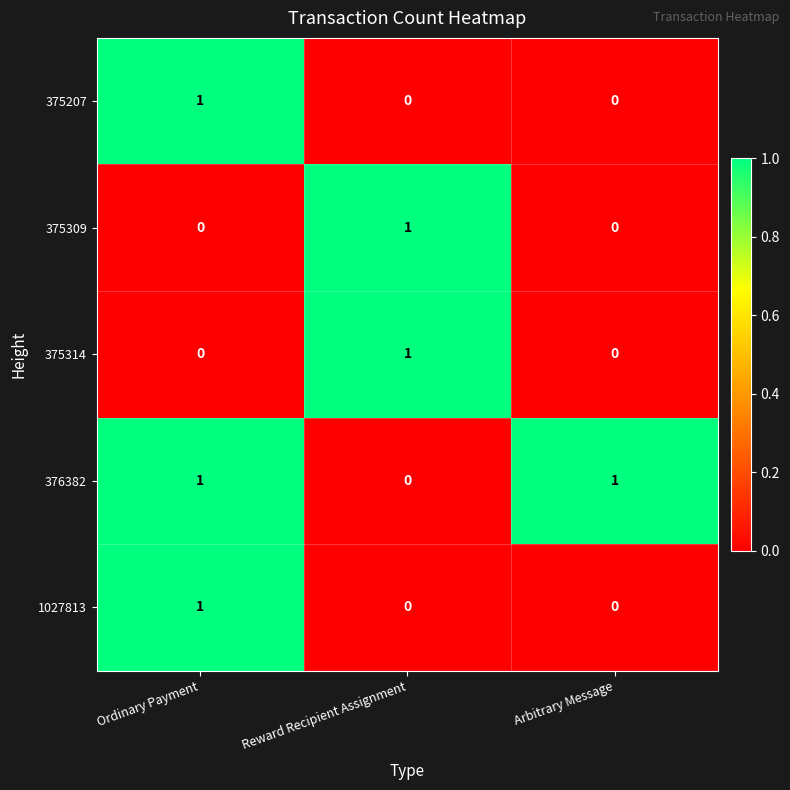

True or false: 375314 has a value of 0 at Ordinary Payment.

True